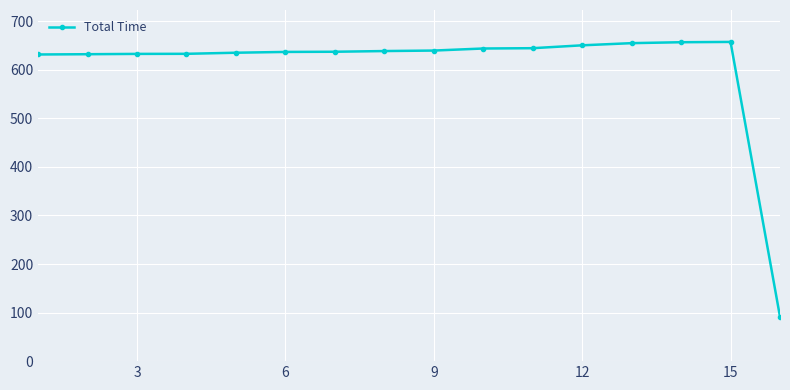

What is the value of the 2nd point from the left?

632.2